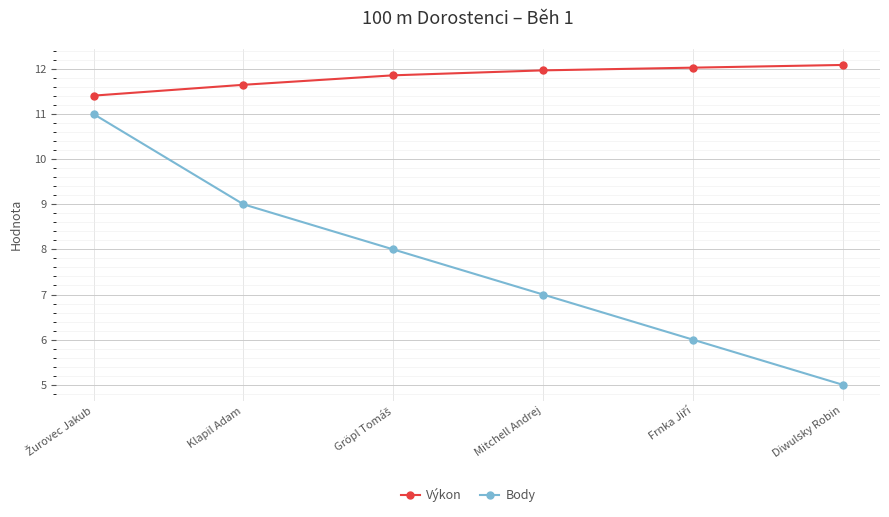

How many distinct data groups are displayed?

2